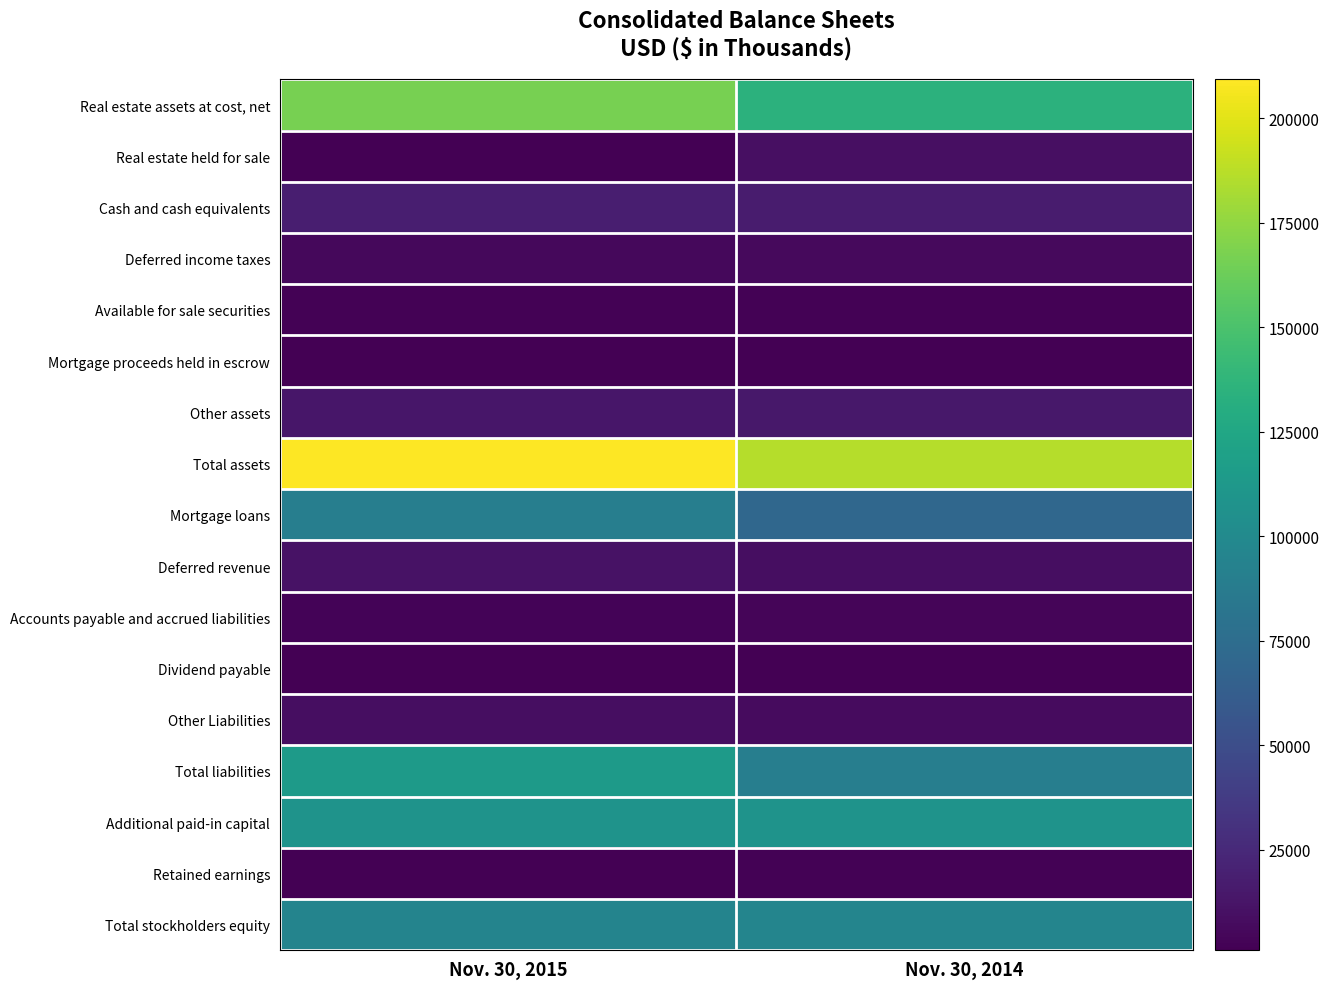

Reading left to right, what are all the values shown in this chart?

Real estate assets at cost, net: Nov. 30, 2015=166455	Nov. 30, 2014=134522
Real estate held for sale: Nov. 30, 2015=1418	Nov. 30, 2014=9943
Cash and cash equivalents: Nov. 30, 2015=18271	Nov. 30, 2014=17059
Deferred income taxes: Nov. 30, 2015=5838	Nov. 30, 2014=5996
Available for sale securities: Nov. 30, 2015=1970	Nov. 30, 2014=1924
Mortgage proceeds held in escrow: Nov. 30, 2015=1600	Nov. 30, 2014=1000
Other assets: Nov. 30, 2015=13749	Nov. 30, 2014=14482
Total assets: Nov. 30, 2015=209301	Nov. 30, 2014=186377
Mortgage loans: Nov. 30, 2015=90436	Nov. 30, 2014=70168
Deferred revenue: Nov. 30, 2015=10790	Nov. 30, 2014=8349
Accounts payable and accrued liabilities: Nov. 30, 2015=3348	Nov. 30, 2014=3505
Dividend payable: Nov. 30, 2015=1546	Nov. 30, 2014=1030
Other Liabilities: Nov. 30, 2015=8372	Nov. 30, 2014=7446
Total liabilities: Nov. 30, 2015=114492	Nov. 30, 2014=90498
Additional paid-in capital: Nov. 30, 2015=108188	Nov. 30, 2014=107887
Retained earnings: Nov. 30, 2015=1117	Nov. 30, 2014=2238
Total stockholders equity: Nov. 30, 2015=94809	Nov. 30, 2014=95879